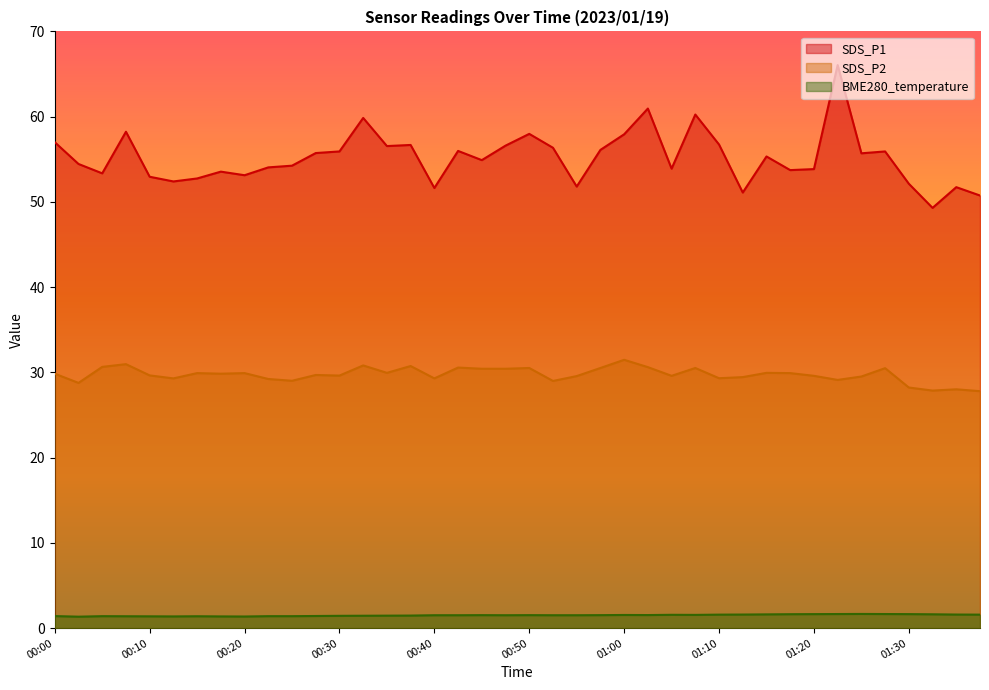

What position from the left is 00:00?

1